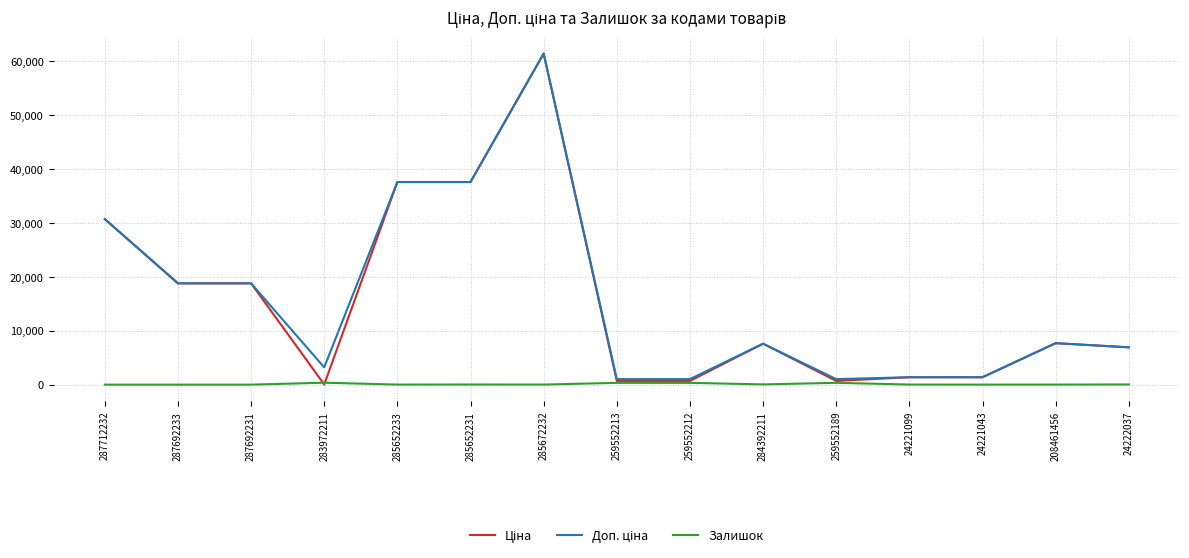

The Залишок series shows 11.0 at 208461456. True or false?

True